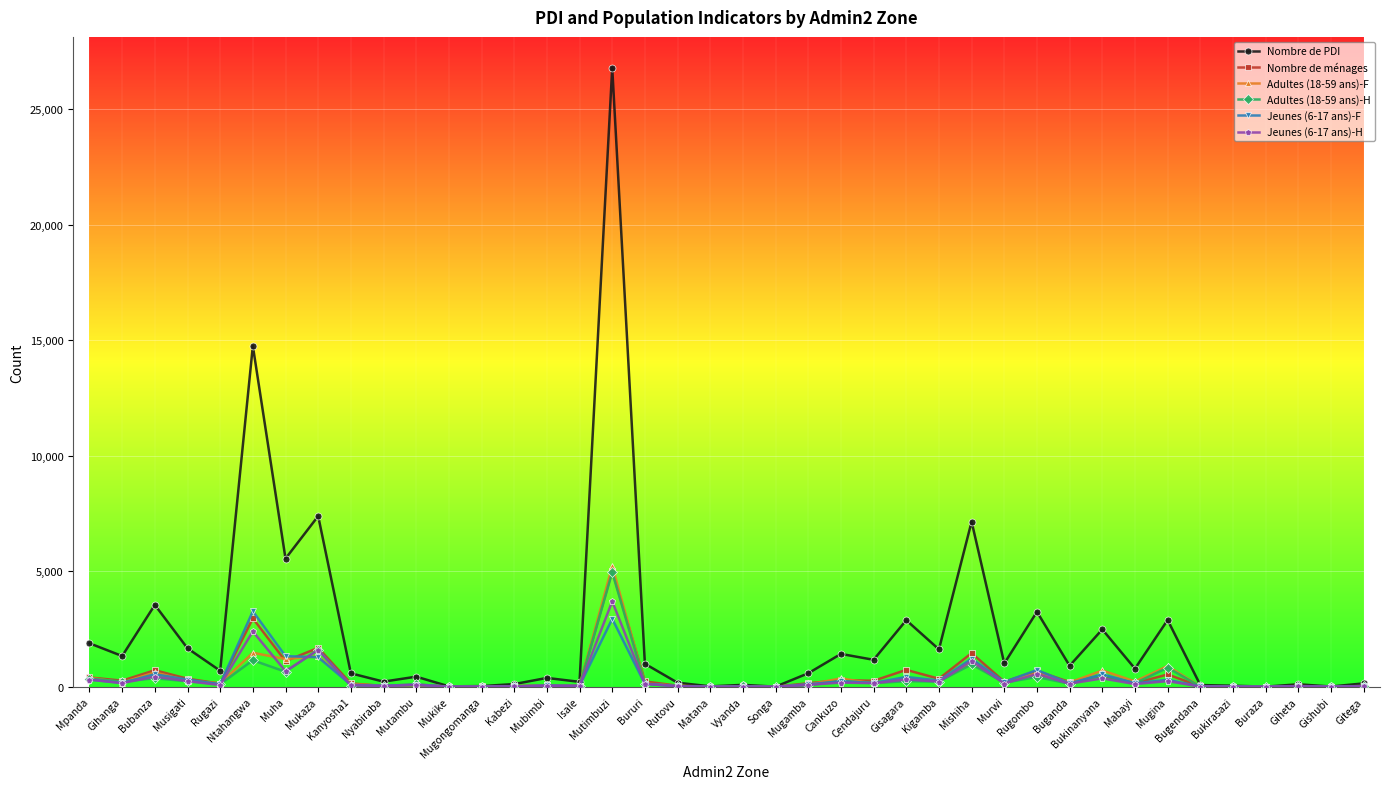

Count the number of categories in the chart.

40